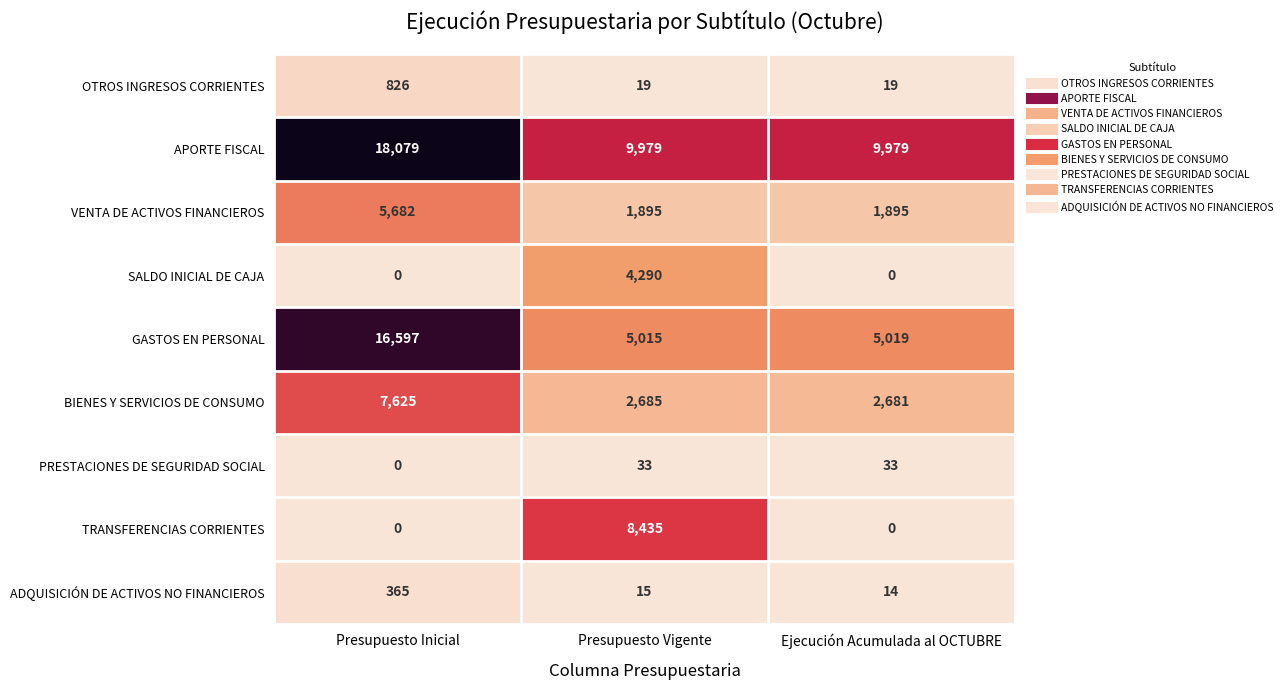

At which category is the sum across all series the highest?

Presupuesto Inicial